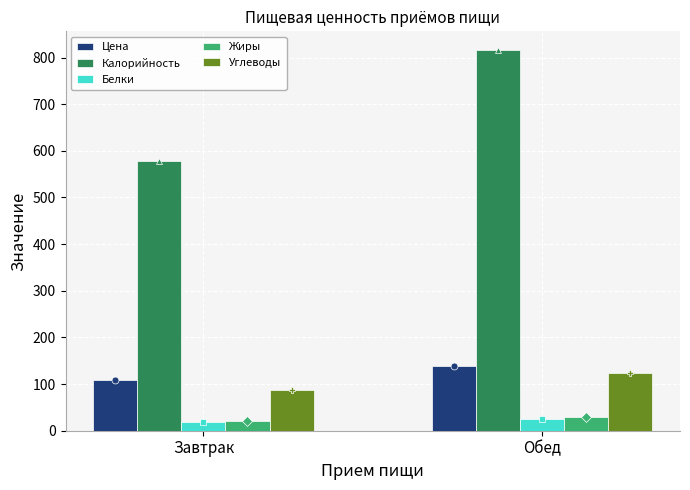

Where does the Жиры series first go above 28?

Обед